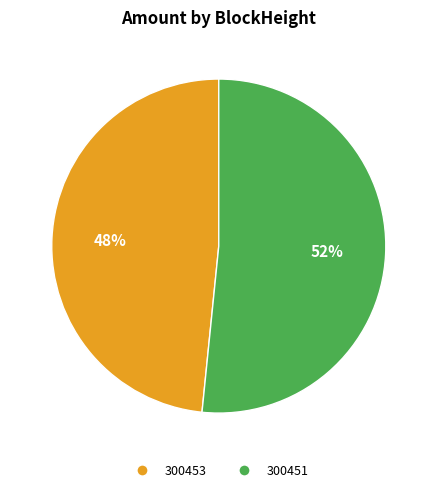

Which slice is the largest?

300451